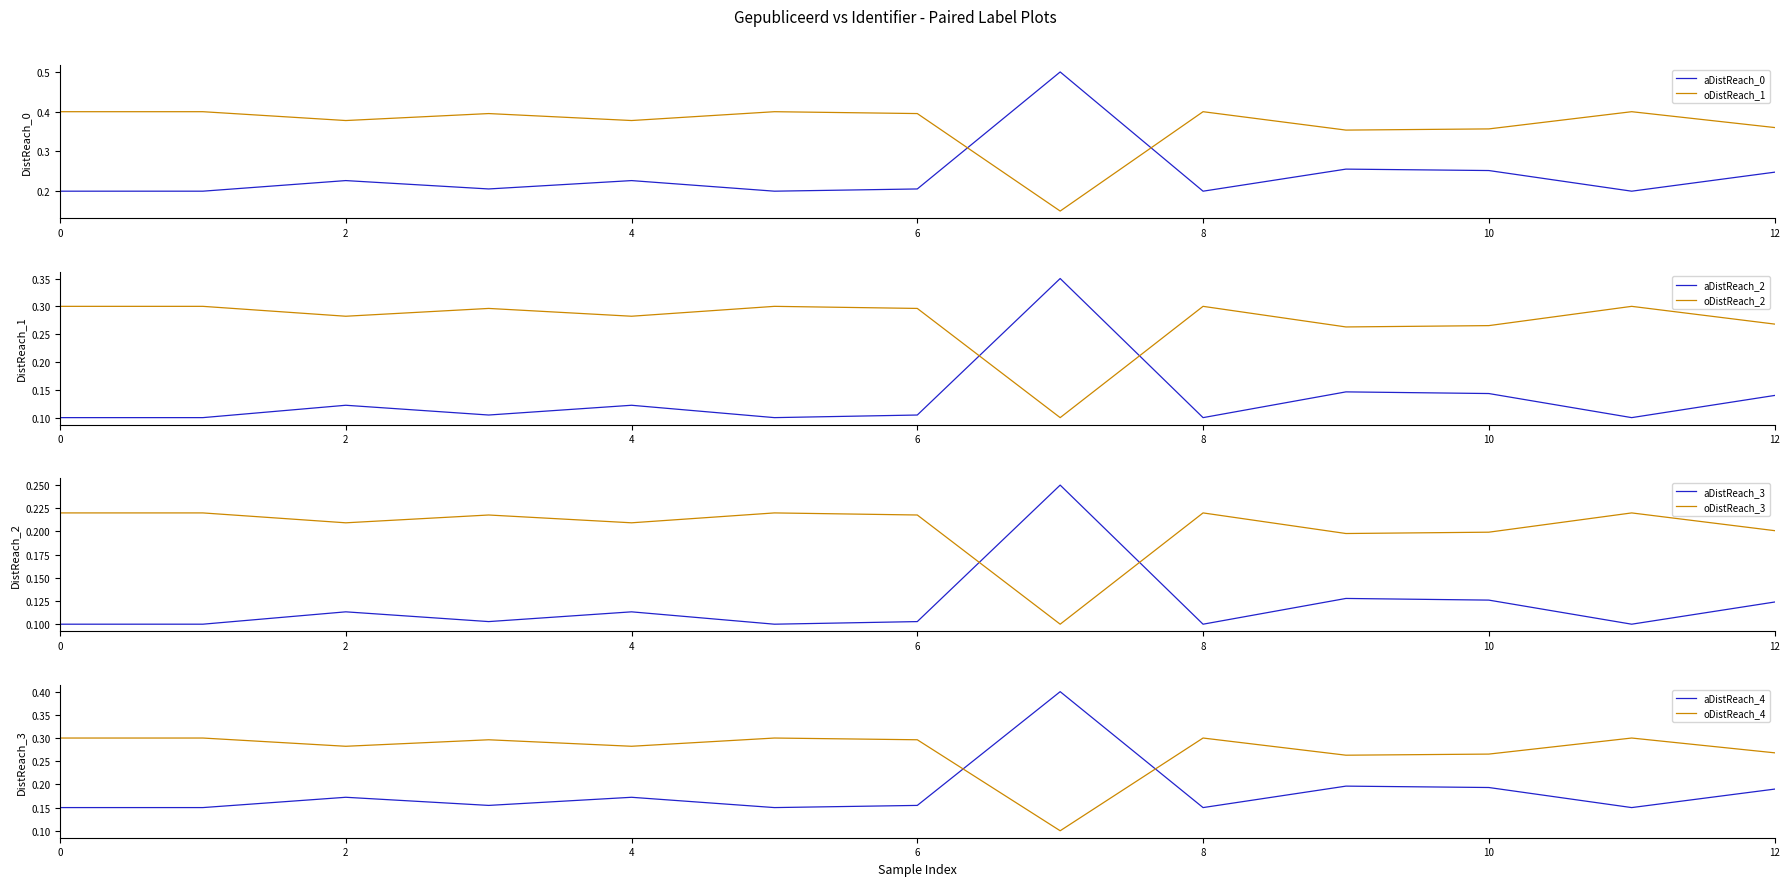

Is it true that Inhoud gewijzigd equals 0.2 at De opdracht?

False